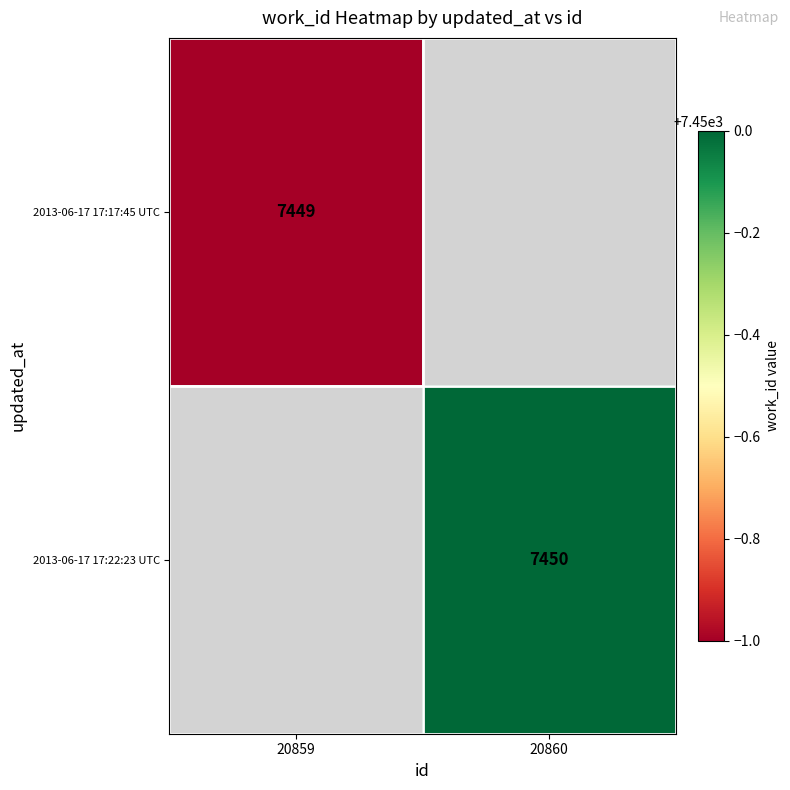

The value of 2013-06-17 17:22:23 UTC at 20860 is 2073. True or false?

False